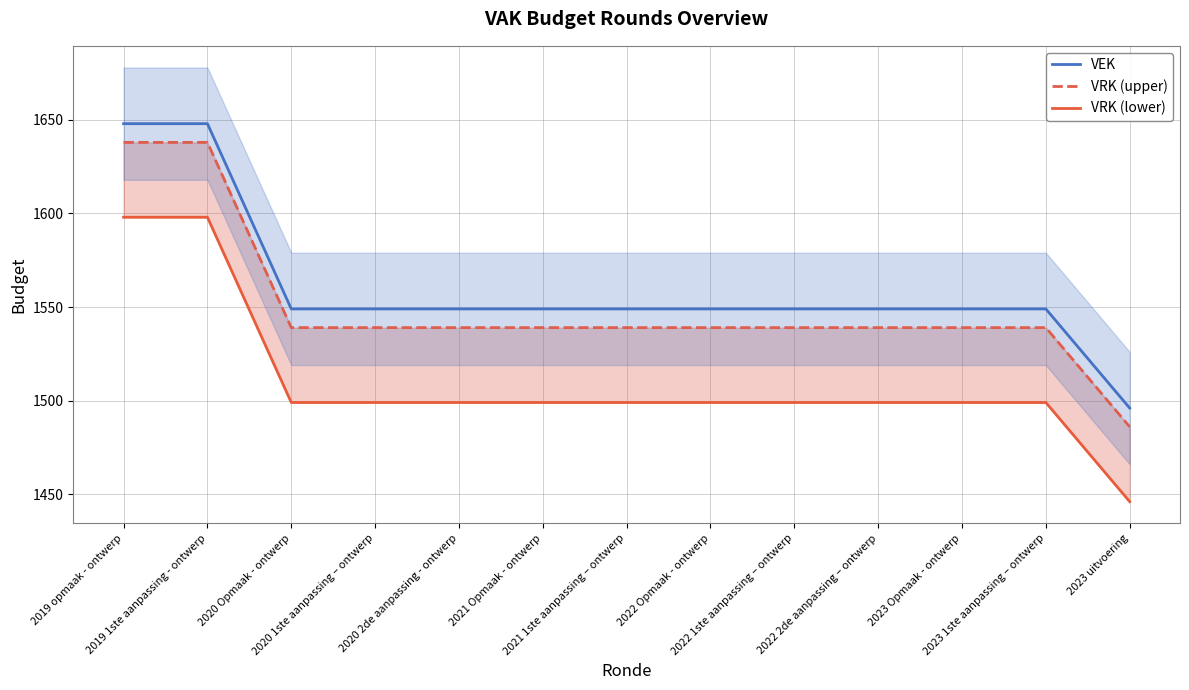

True or false: VRK (lower) has a value of 2692 at 2020 2de aanpassing - ontwerp.

False